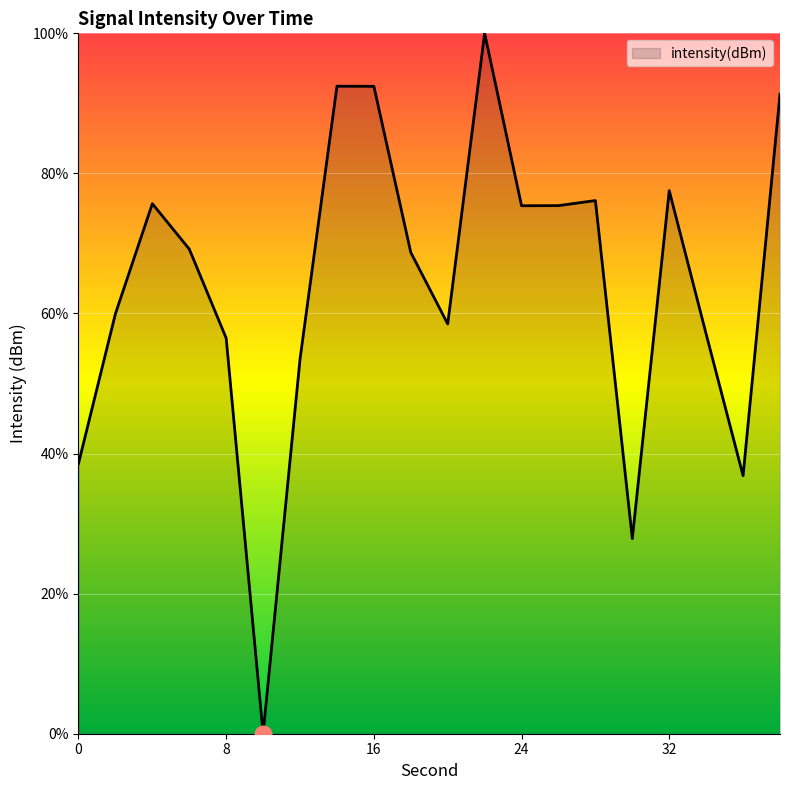

What is the difference between the maximum and minimum values?

100.0